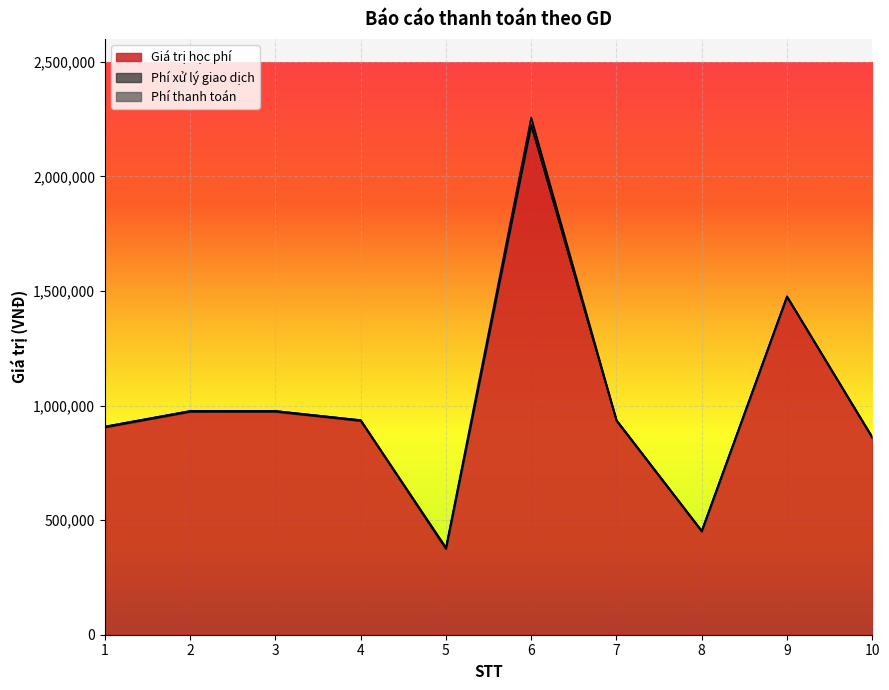

What is the sum of all Phí xử lý giao dịch values?

26400